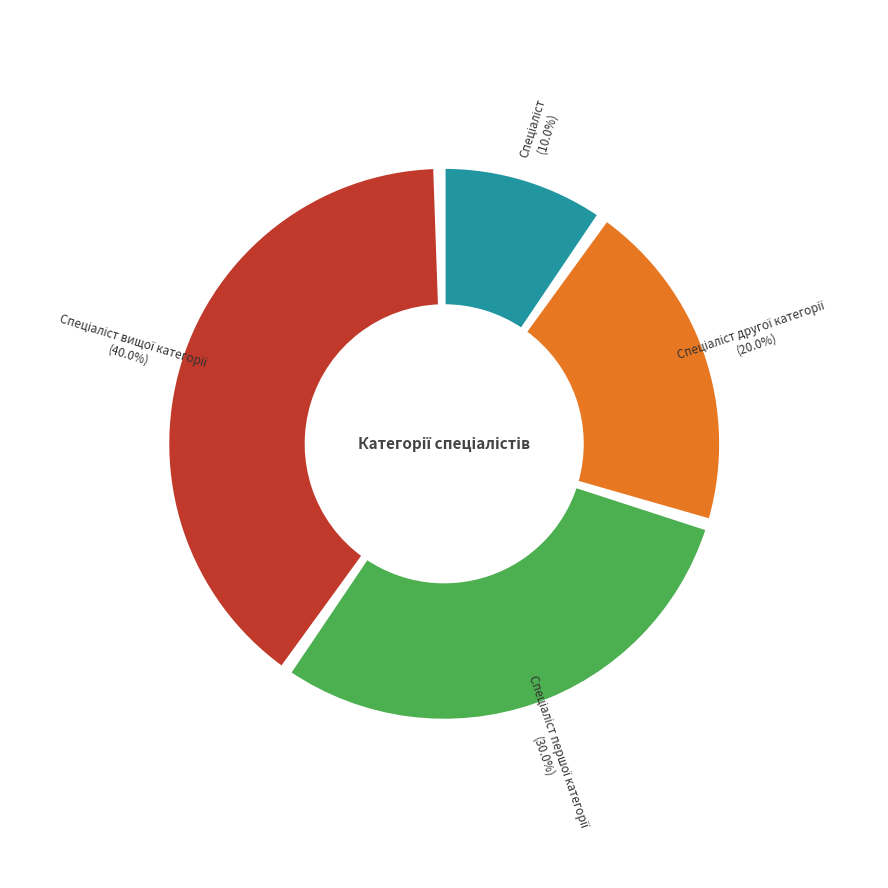

Do Спеціаліст другої категорії and Спеціаліст першої категорії together represent more than half of the pie?

No